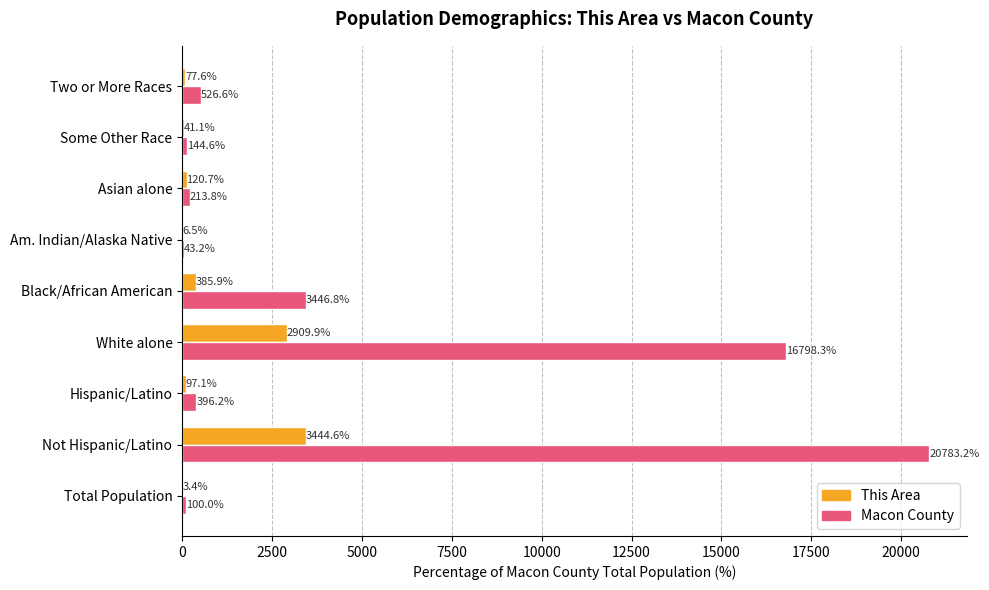

The This Area series shows 120.7 at Asian alone. True or false?

True